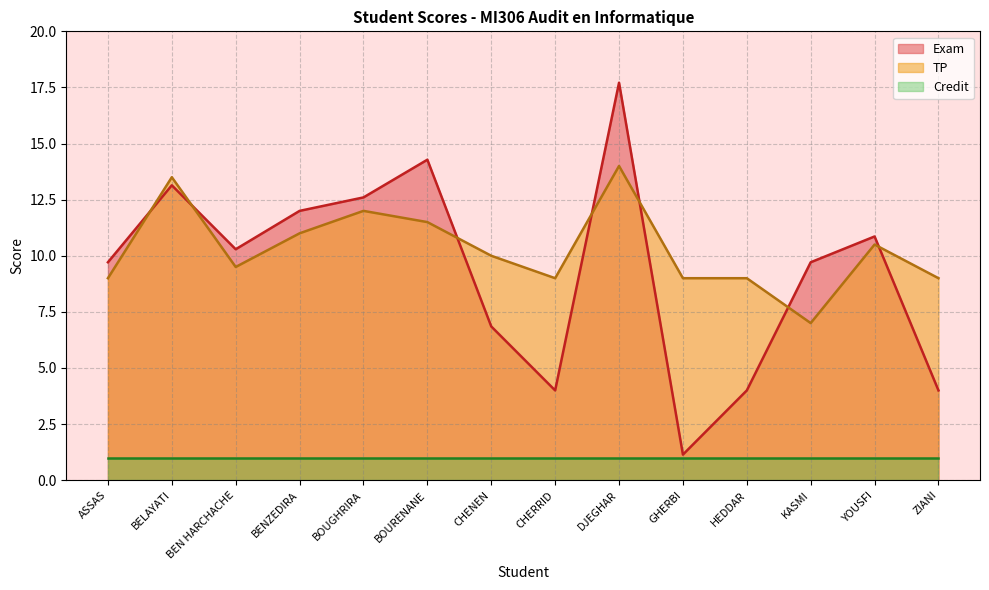

Is it true that TP equals 7.0 at KASMI?

True